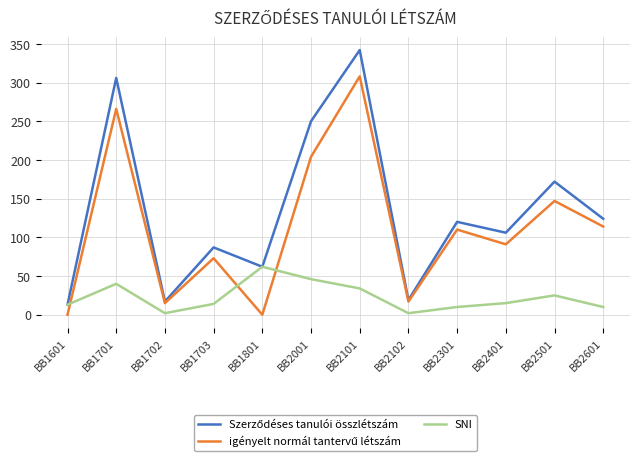

Between BB1801 and BB2102, which series saw the biggest shift?

SNI